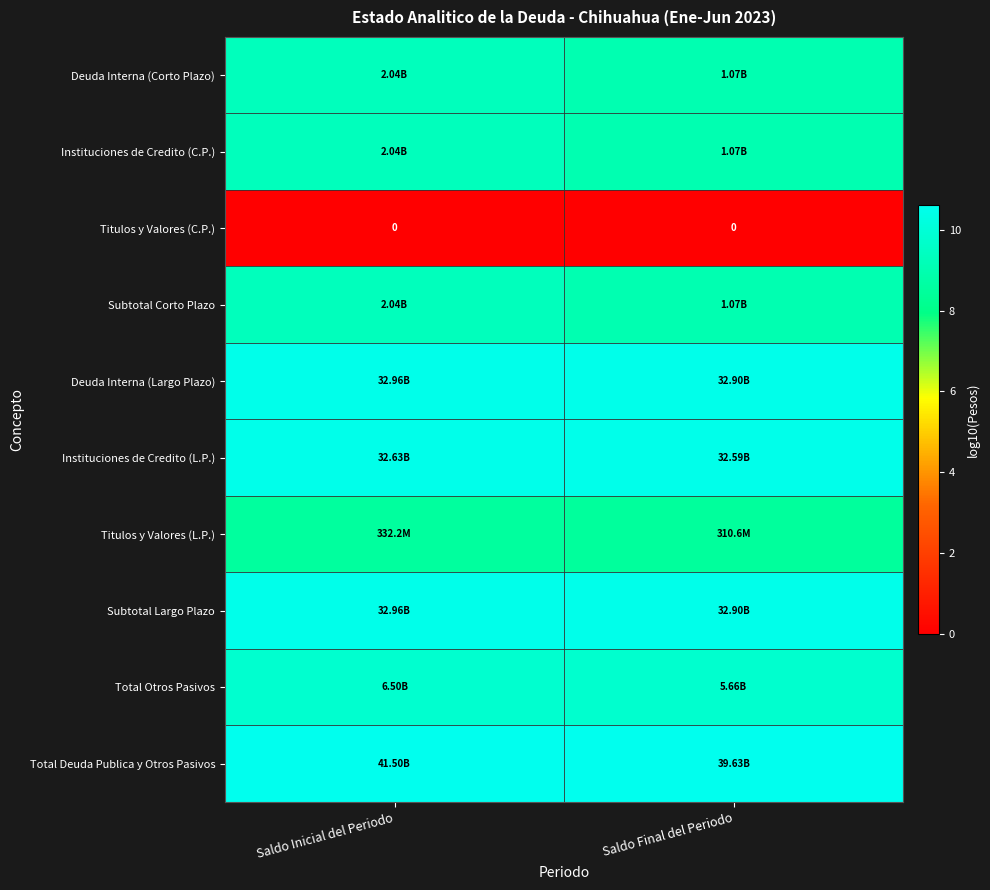

Count the Deuda Interna (Largo Plazo) values in the range 10 to 11.

2